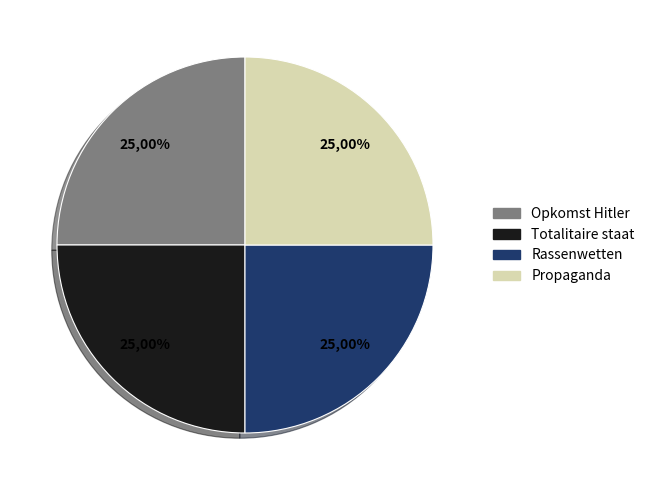

Rank the categories by value from lowest to highest.

Opkomst Hitler in Duitsland, Totalitaire staat en oorlogseconomie, Rassenwetten - Lebensraum, Propaganda: Jeugd en radio